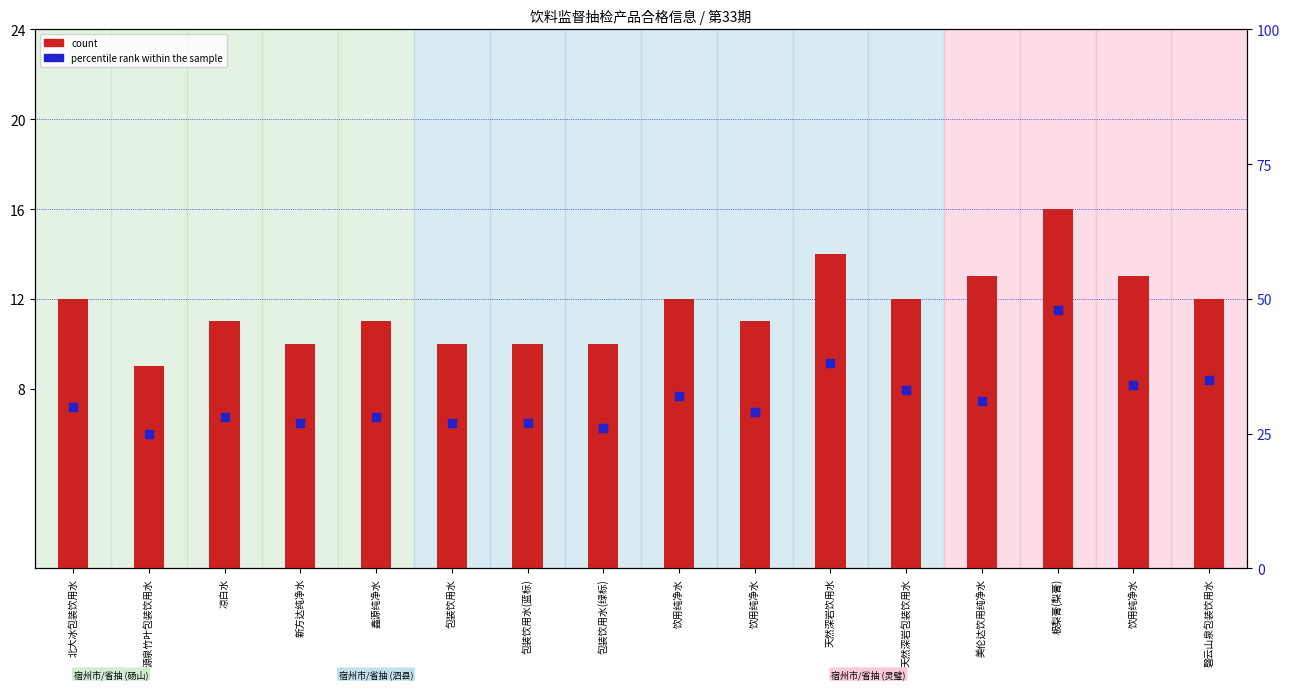

At which category is the sum across all series the highest?

极梨膏(梨膏)